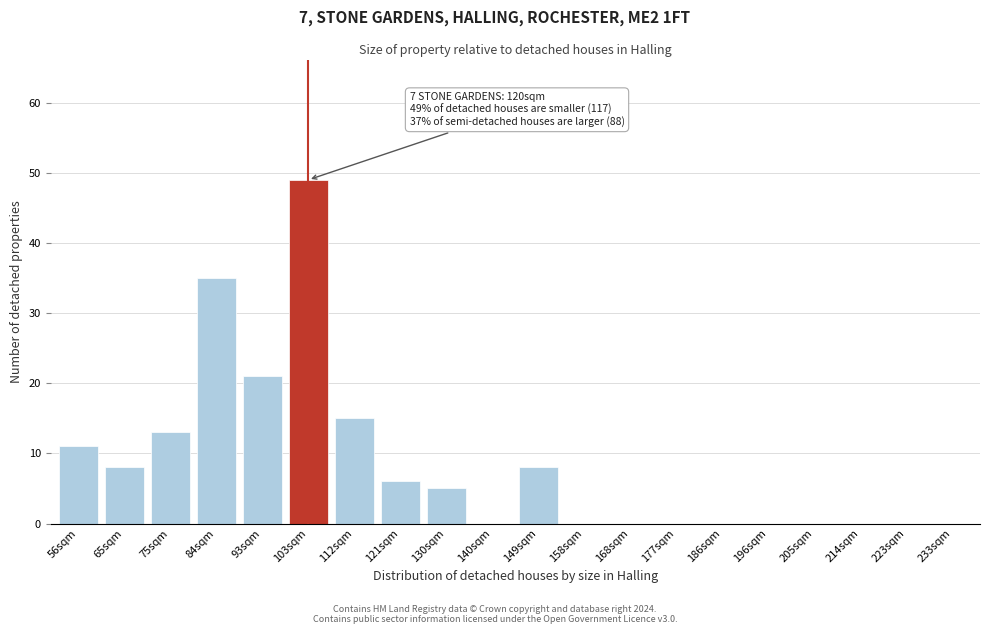

Reading left to right, extract all data points from this chart.

56sqm=11	65sqm=8	75sqm=13	84sqm=35	93sqm=21	103sqm=49	112sqm=15	121sqm=6	130sqm=5	140sqm=0	149sqm=8	158sqm=0	168sqm=0	177sqm=0	186sqm=0	196sqm=0	205sqm=0	214sqm=0	223sqm=0	233sqm=0